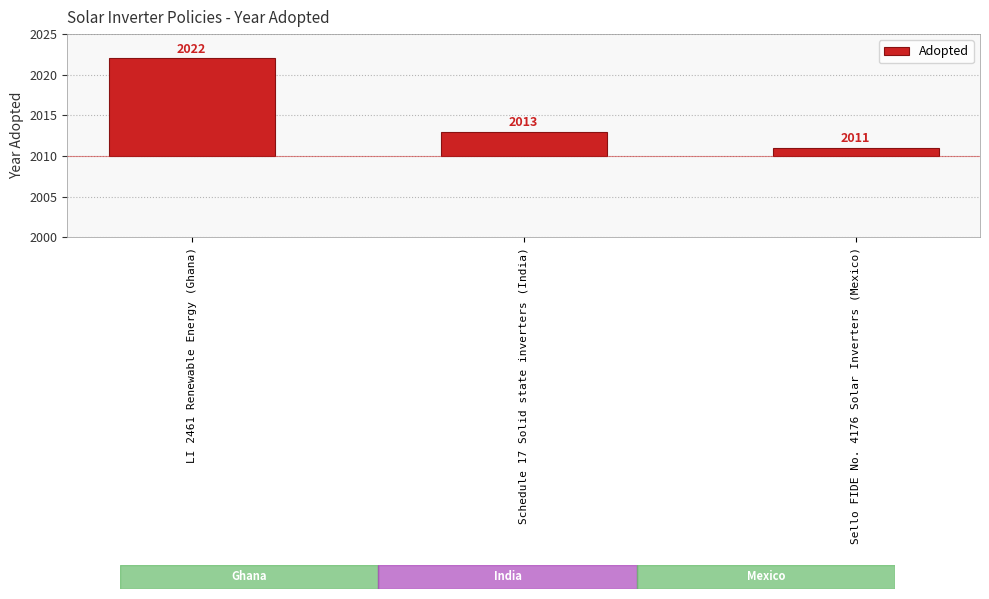

How many categories are shown in the chart?

3